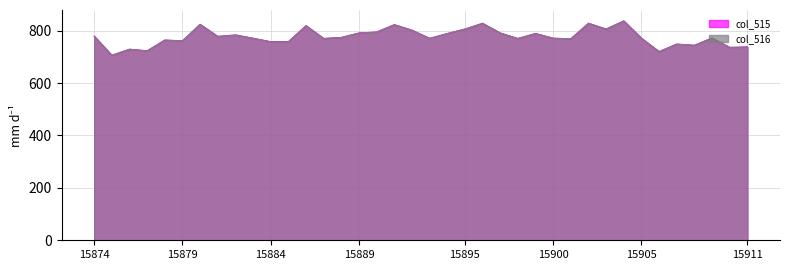

Reading left to right, what are all the values shown in this chart?

col_515: 779	706	729	723	764	761	824	778	784	771	758	758	819	770	774	791	795	823	802	771	789	806	828	791	770	789	771	769	828	806	837	771	720	749	744	772	736	738
col_516: 779	706	729	723	764	761	824	778	782	771	757	757	819	770	774	791	794	822	801	769	789	806	828	791	770	789	771	769	828	806	837	771	720	748	744	772	736	737